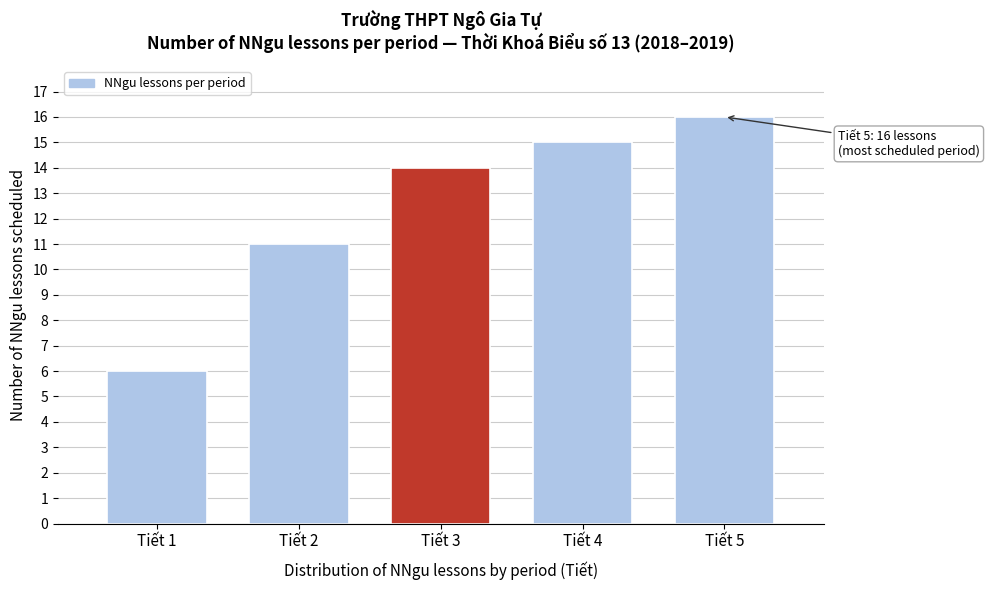

Reading left to right, list all the values displayed in this chart.

Tiết 1=6	Tiết 2=11	Tiết 3=14	Tiết 4=15	Tiết 5=16